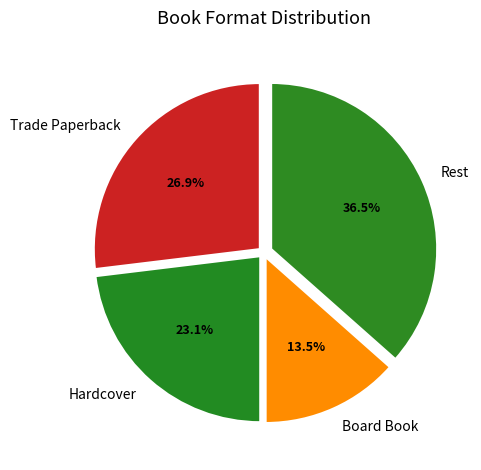

What percentage is the Hardcover slice, to the nearest percent?

23%